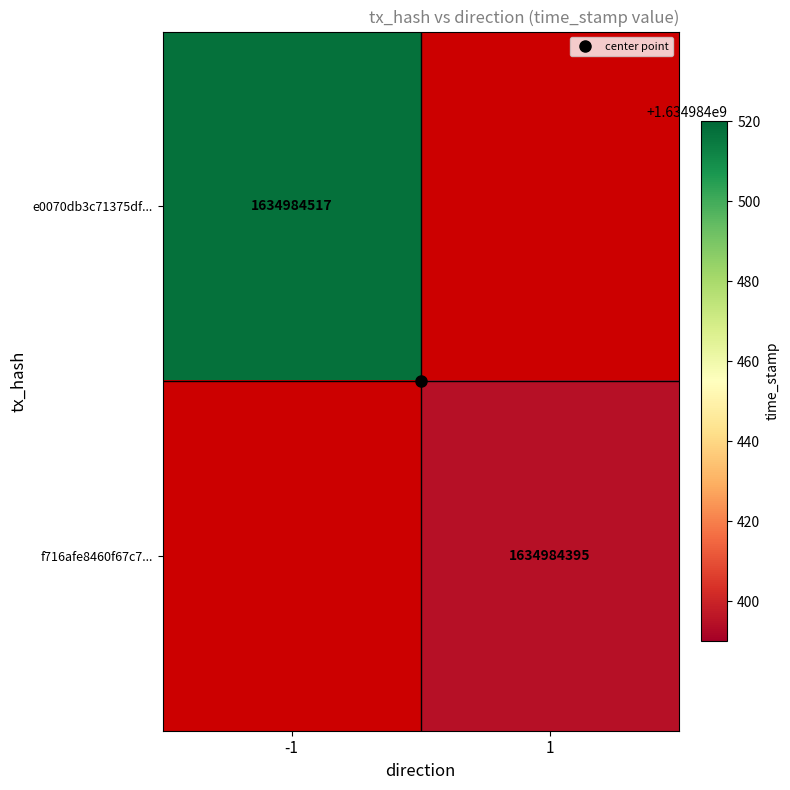

What is the sum of the f716afe8460f67c7... values at -1 and 1?

1634984395